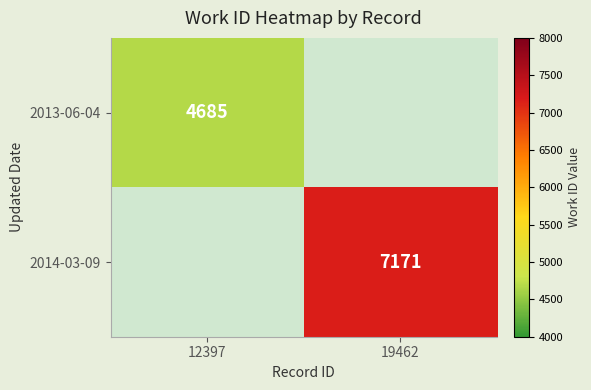

The 2013-06-04 series shows 1759 at 12397. True or false?

False